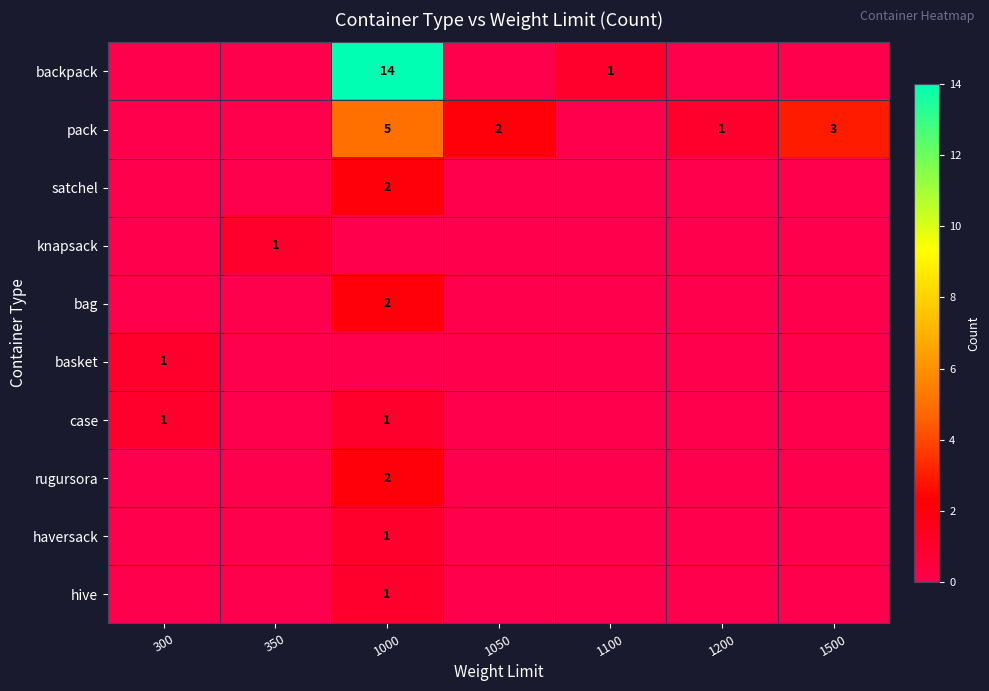

What is the spread (max minus min) of values at 1500?

3